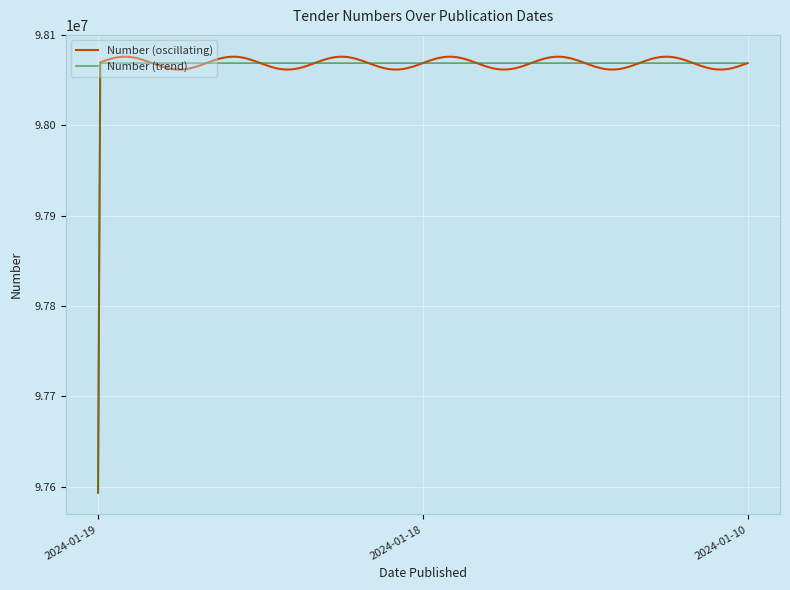

What is the lowest value of the Number (trend) series?

97593482.0